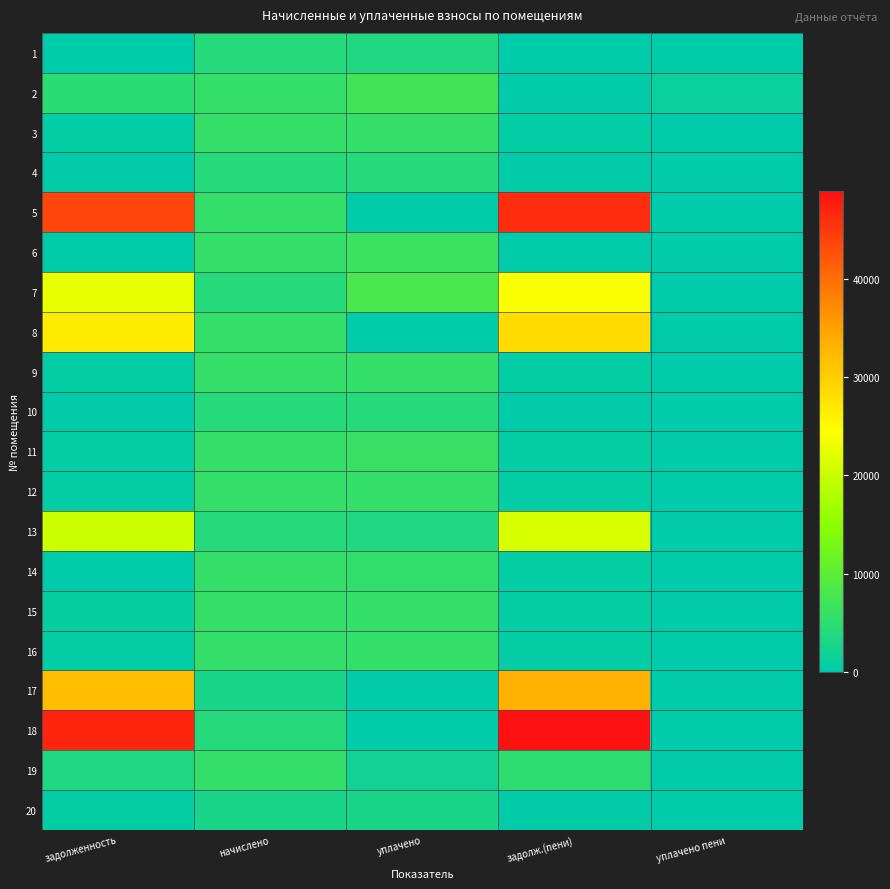

Which label corresponds to the smallest value in the chart?

задолженность